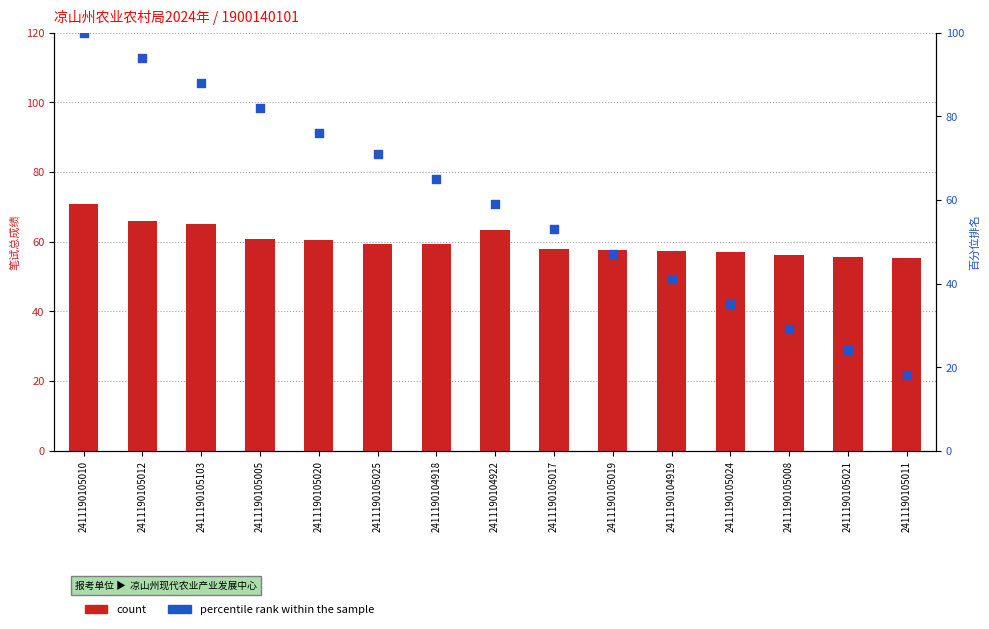

At which category is the sum across all series the highest?

2411190105010